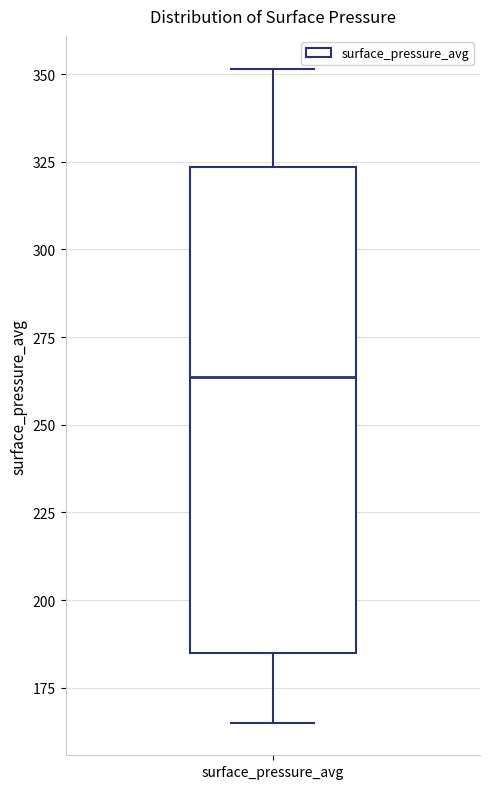

Transcribe this box plot: give where the median line is, the range the box spans, and where the two whiskers end, as read against the y-axis. The values are not printed on the chart, so give them approximately, as read against the axis.

median 265, box 185 to 325, whiskers 165 to 350